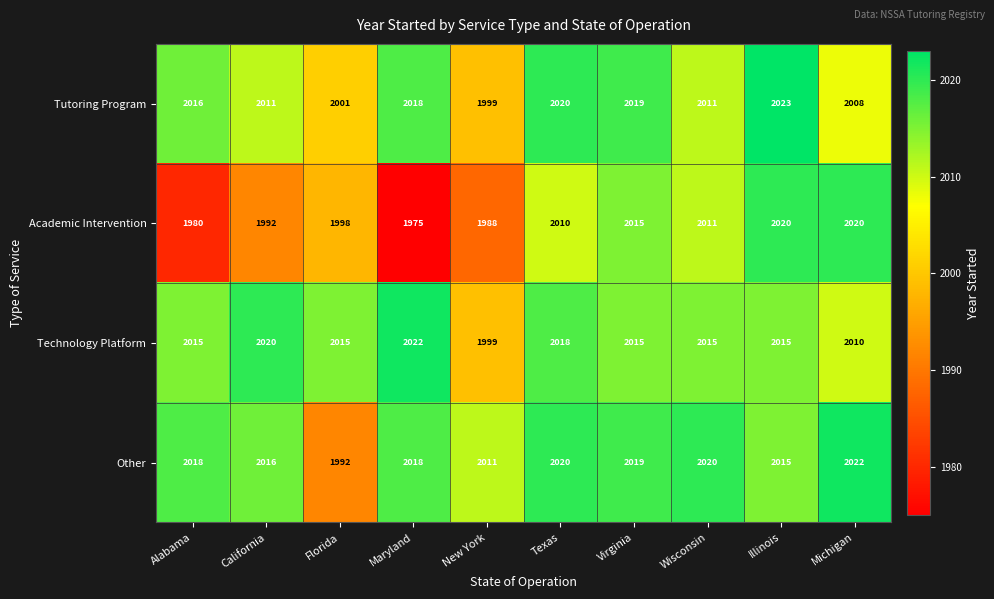

Read the Tutoring Program value at New York.

1999